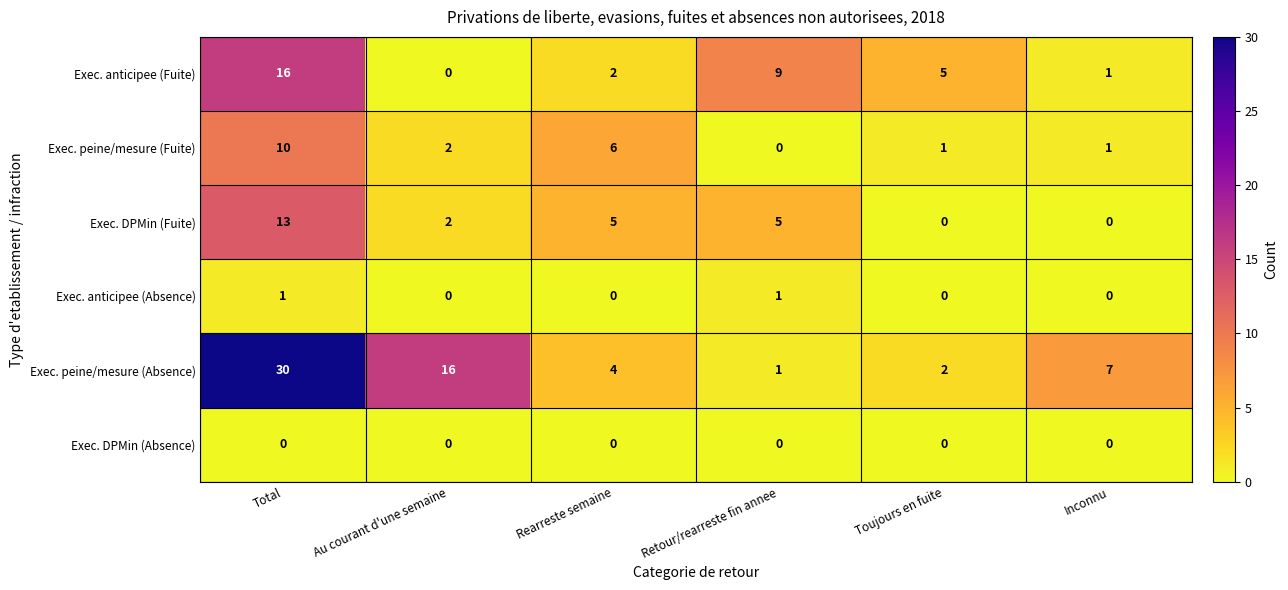

The Exec. DPMin (Absence) series shows 0 at Toujours en fuite. True or false?

True